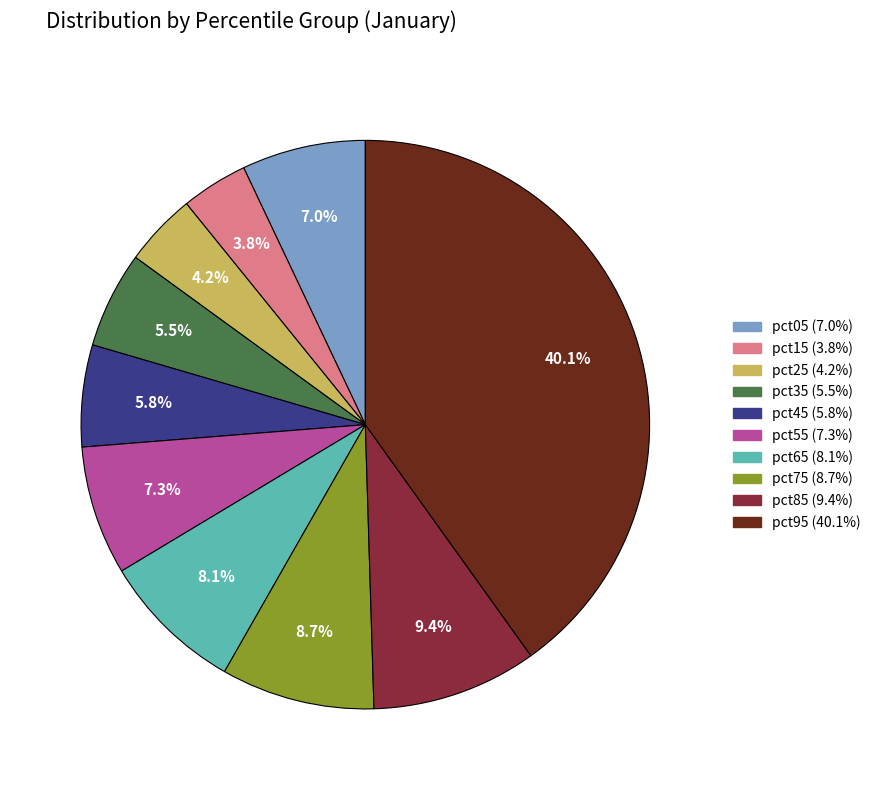

The pct65 slice represents 2% of the pie. True or false?

False